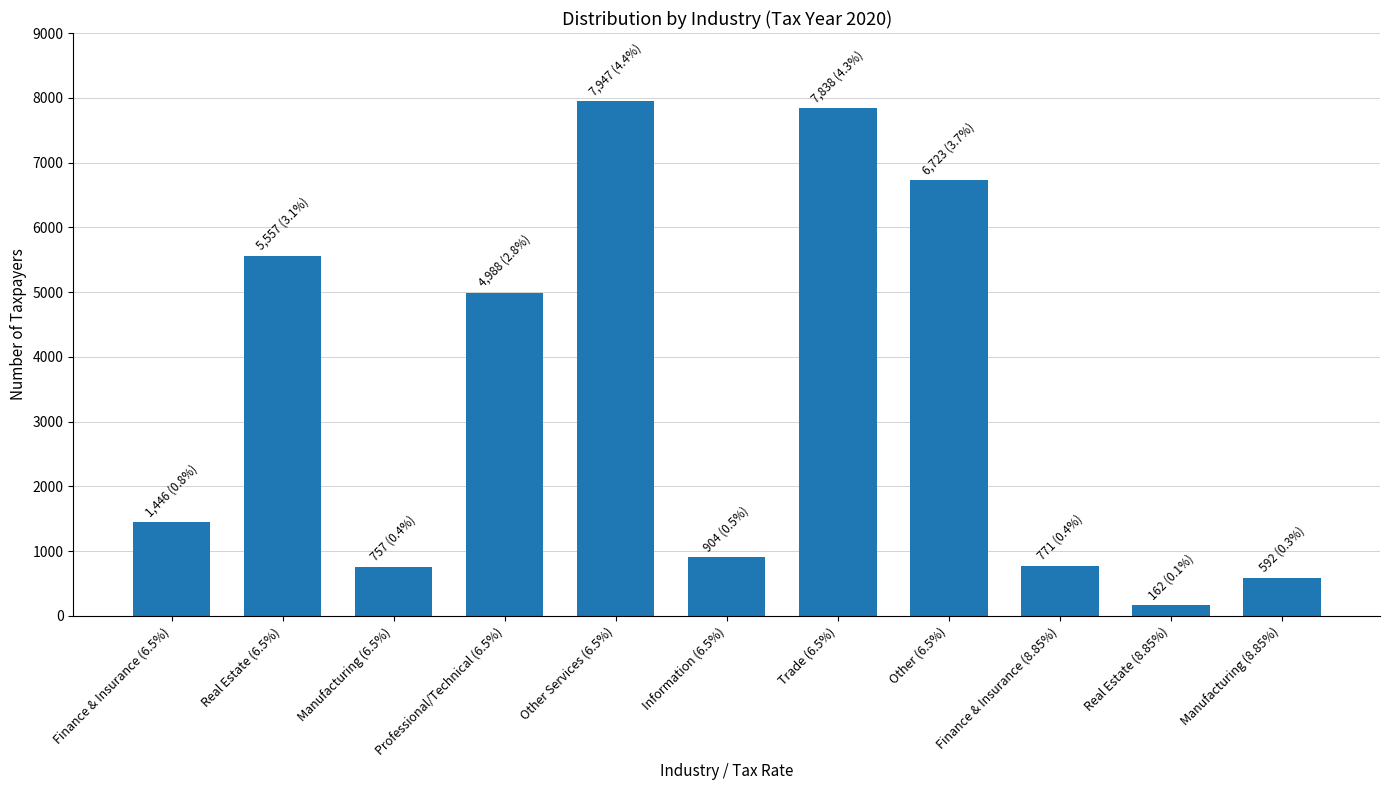

Are the bars horizontal?

No